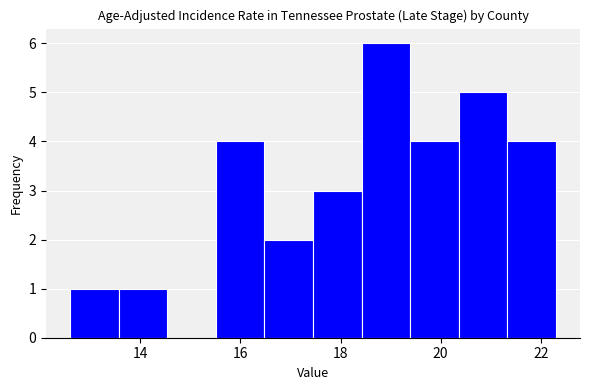

Reading left to right, list every bar in this chart as the range it spans on the x-axis followed by its height. Neither the bar edges nor the heights are printed on the chart, so give them approximately, as read against the axes.

12.6 to 13.6: 1
13.6 to 14.6: 1
14.6 to 15.6: 0
15.6 to 16.4: 4
16.4 to 17.4: 2
17.4 to 18.4: 3
18.4 to 19.4: 6
19.4 to 20.4: 4
20.4 to 21.4: 5
21.4 to 22.4: 4